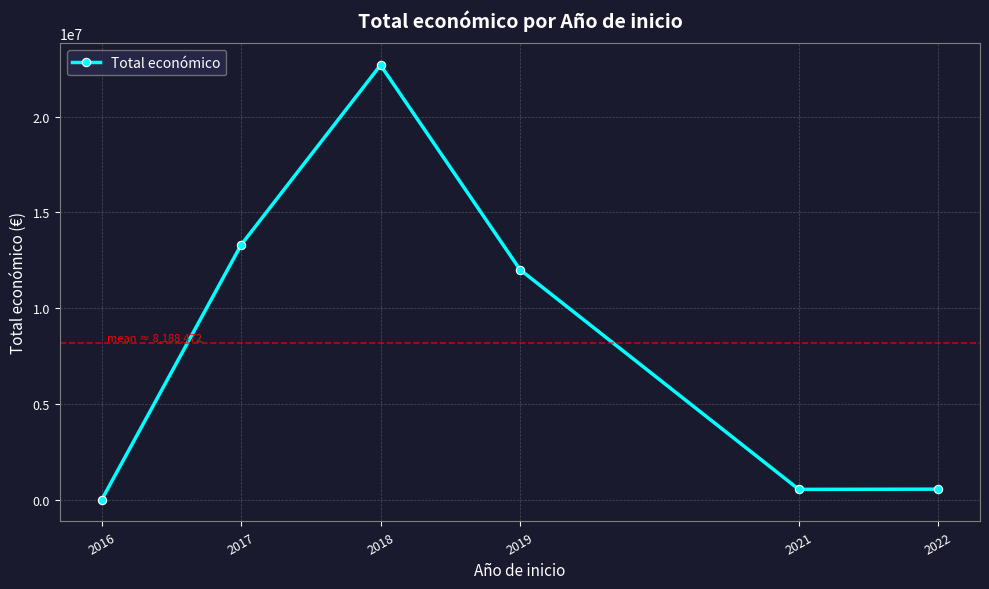

Where does the data first go above 12019735?

2017